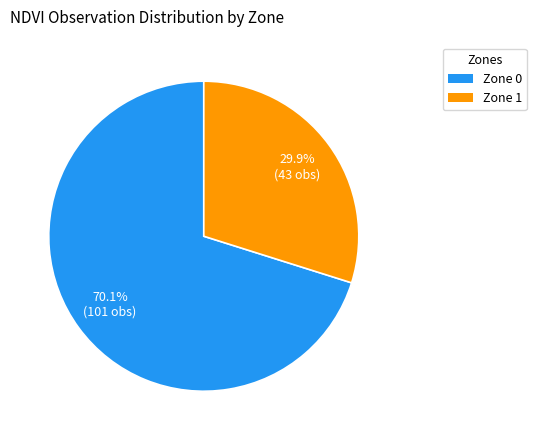

To the nearest percent, what is the combined percentage of Zone 1 and Zone 0?

100%